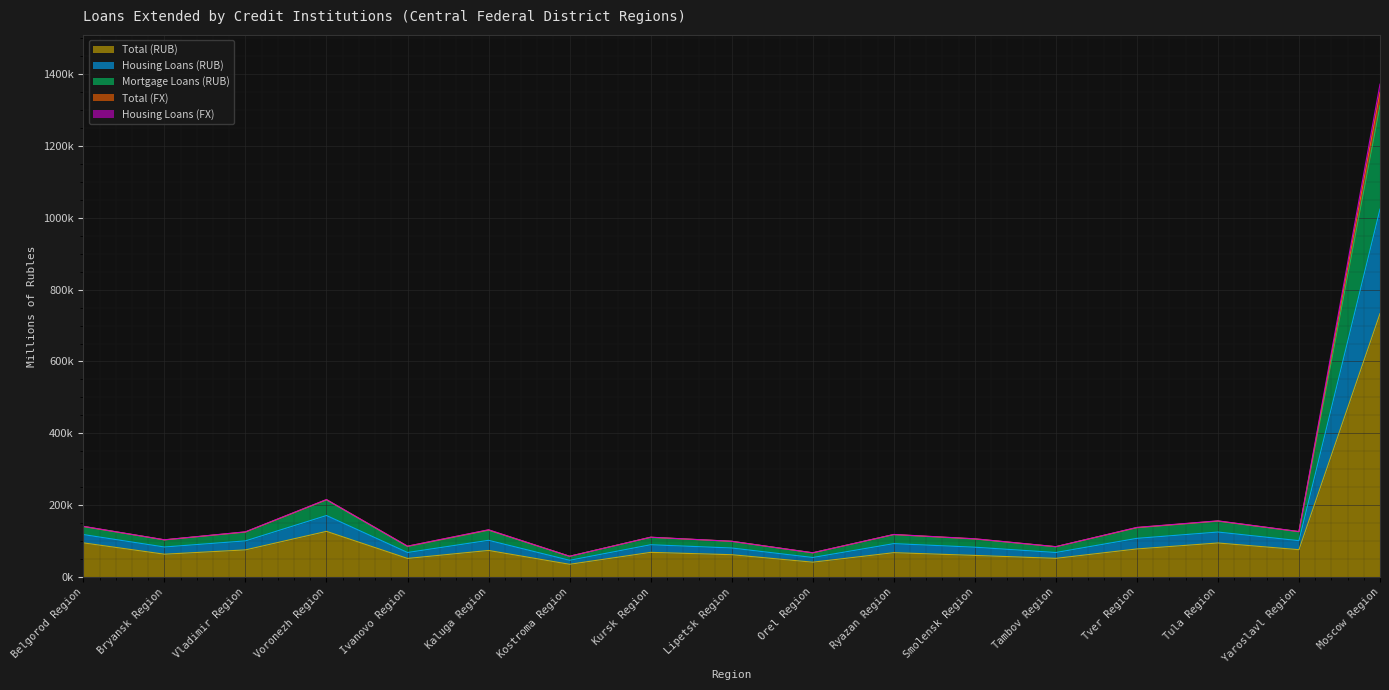

In Housing Loans (FX), how many points are higher than both neighbors (excluding endpoints)?

5